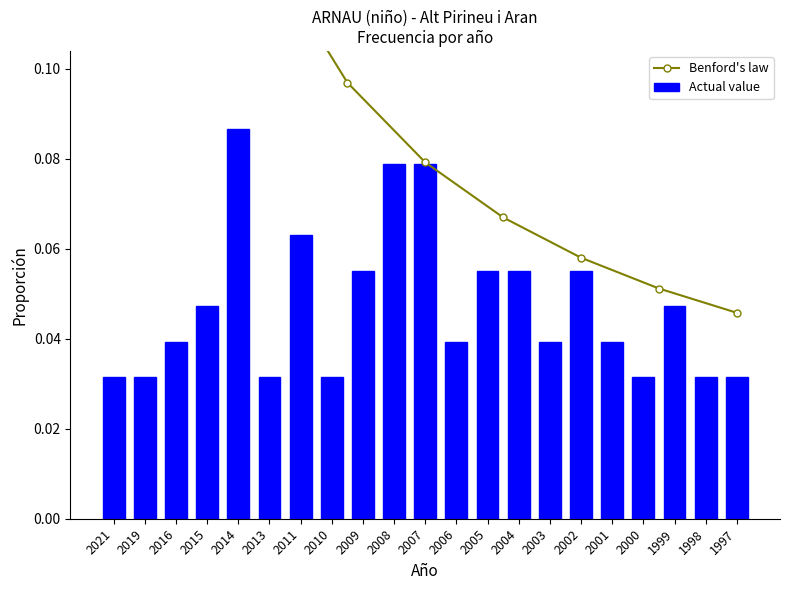

Reading right to left, list all the values displayed in this chart.

0.0	0.0	0.0	0.0	0.0	0.1	0.0	0.1	0.1	0.0	0.1	0.1	0.1	0.0	0.1	0.0	0.1	0.0	0.0	0.0	0.0